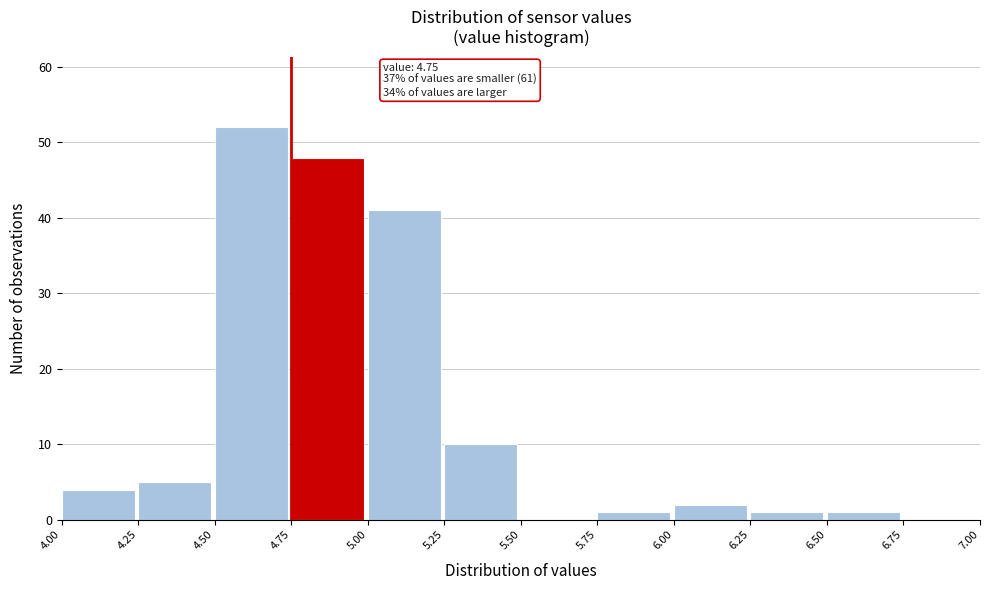

Which range on the x-axis has the tallest bar?

4.50 to 4.75